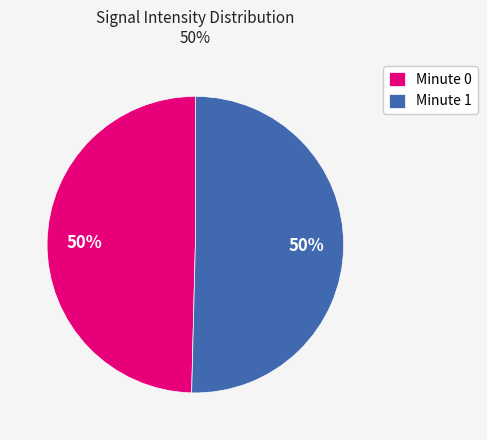

Do Minute 1 and Minute 0 together represent more than half of the pie?

Yes